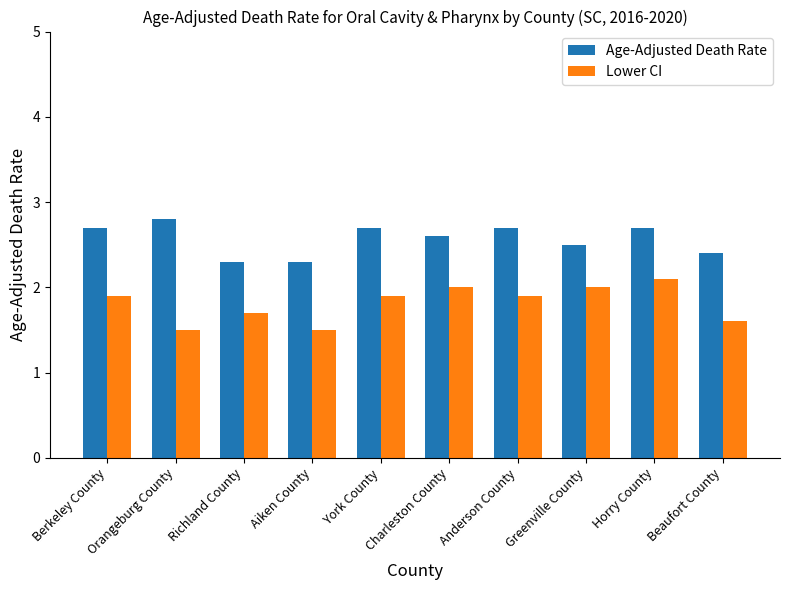

Which series has the largest total across all categories?

Age-Adjusted Death Rate